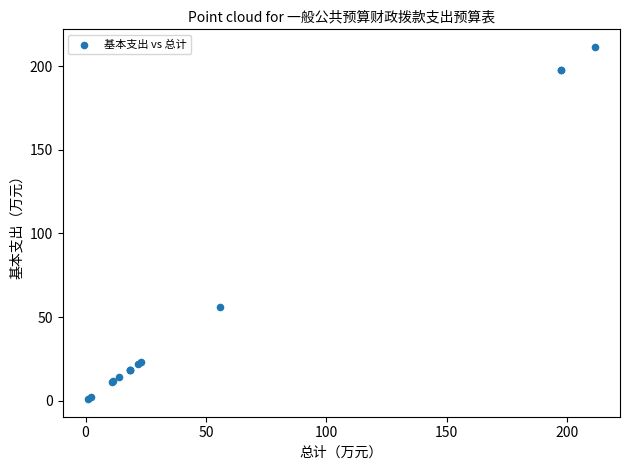

What Y value in the scatter plot is closest to 106?

55.8